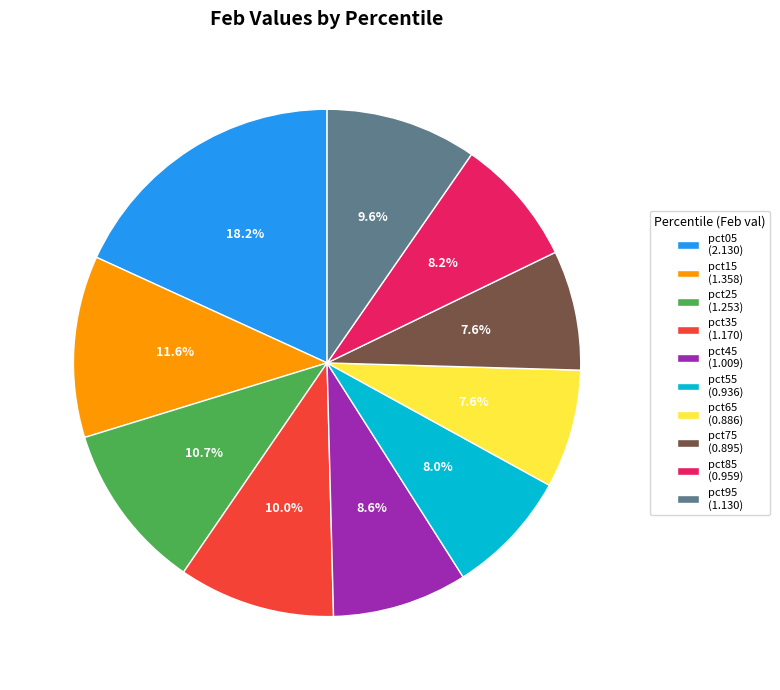

Is there any slice that represents more than half of the pie?

No